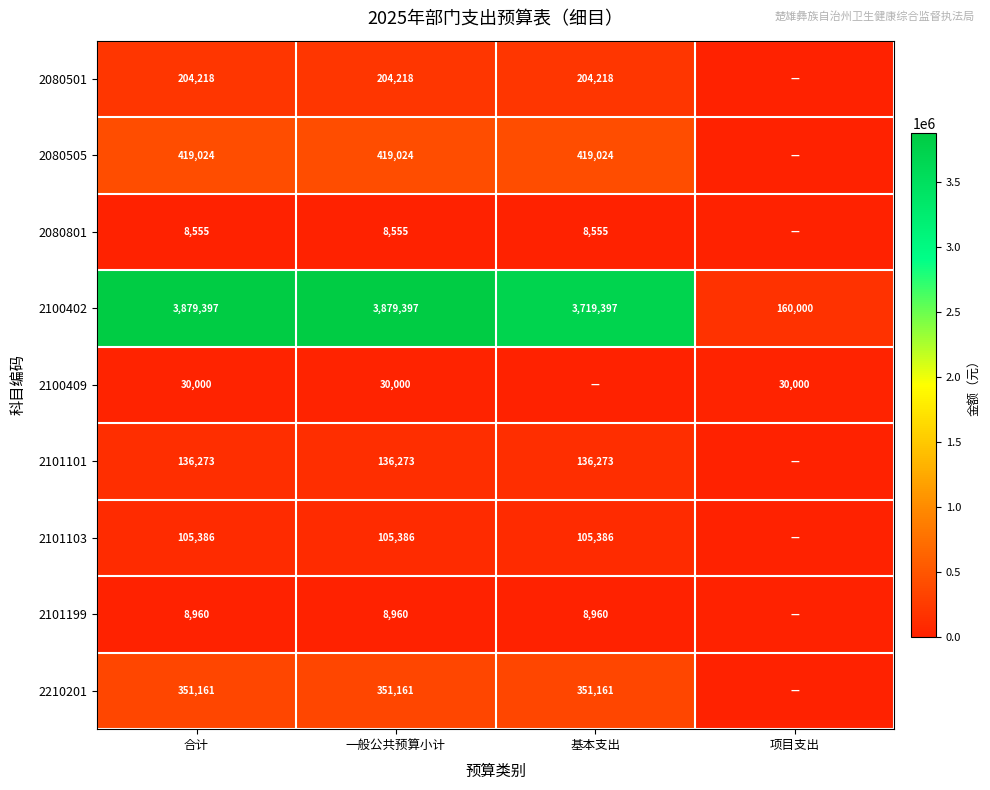

The 2080505 series shows 419024 at 基本支出. True or false?

True